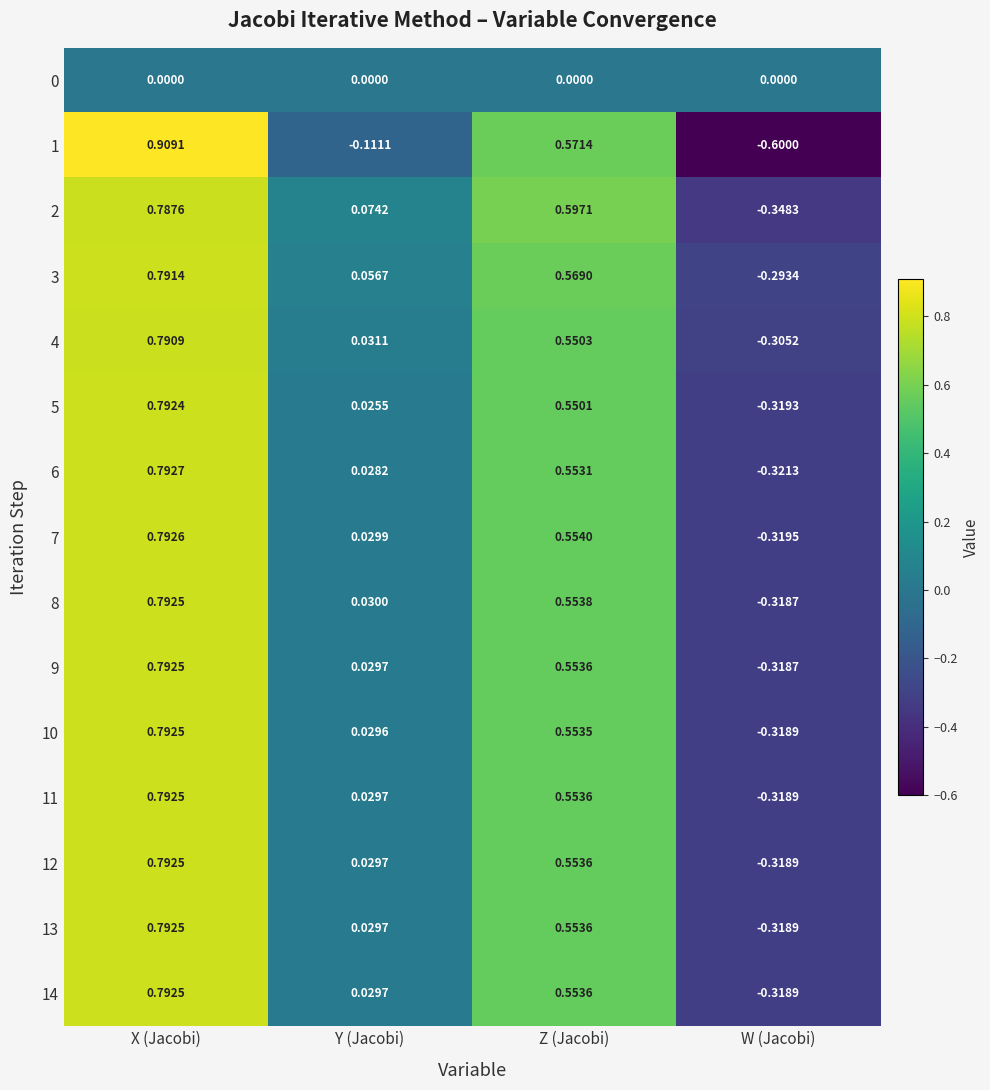

Which series has the largest range (max minus min)?

1